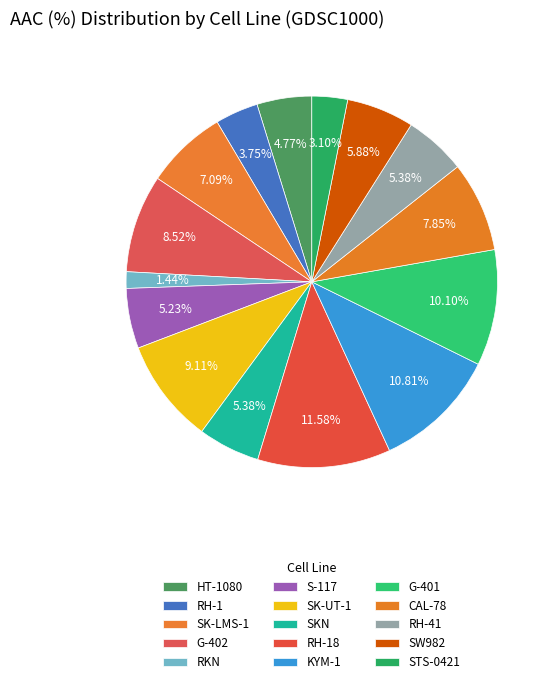

How many segments does this pie chart have?

15